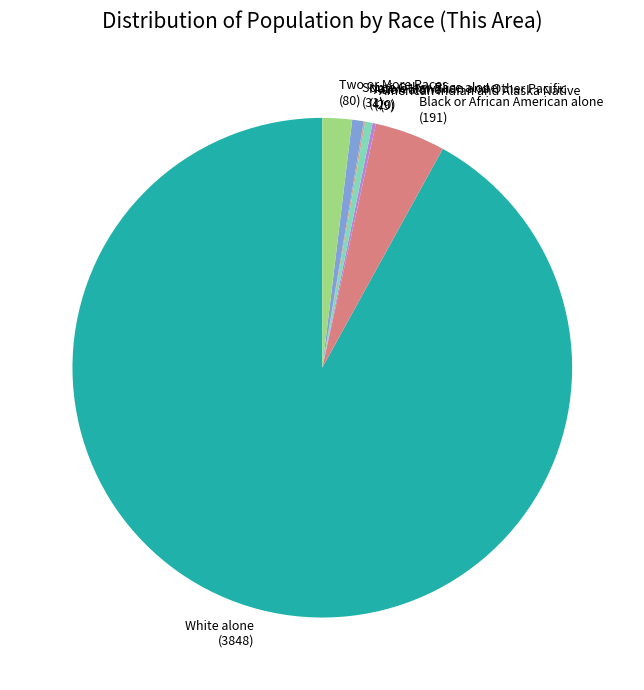

Is it true that Some Other Race alone is 11% of the pie?

False